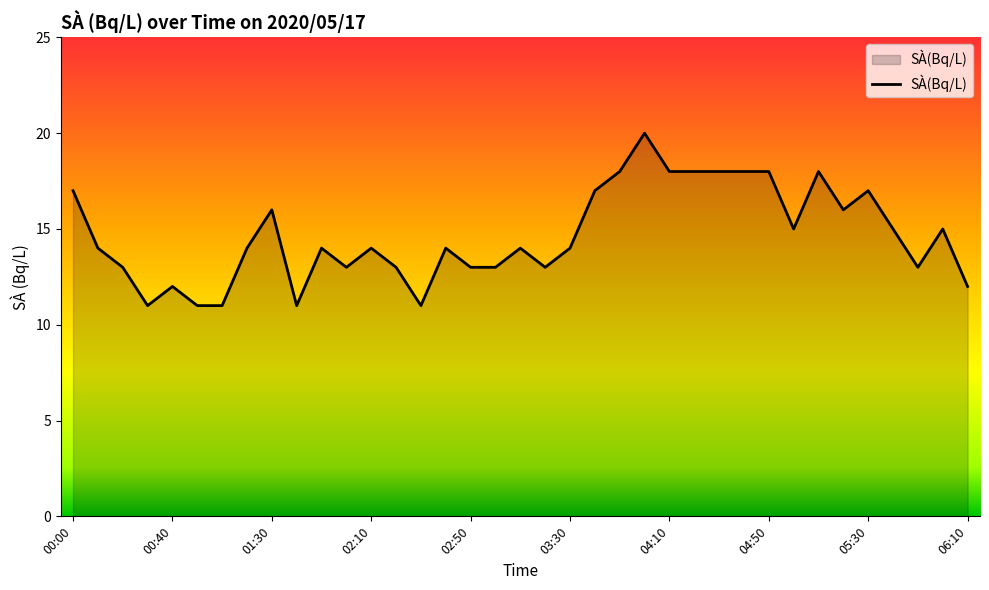

What is the smallest value displayed?

11